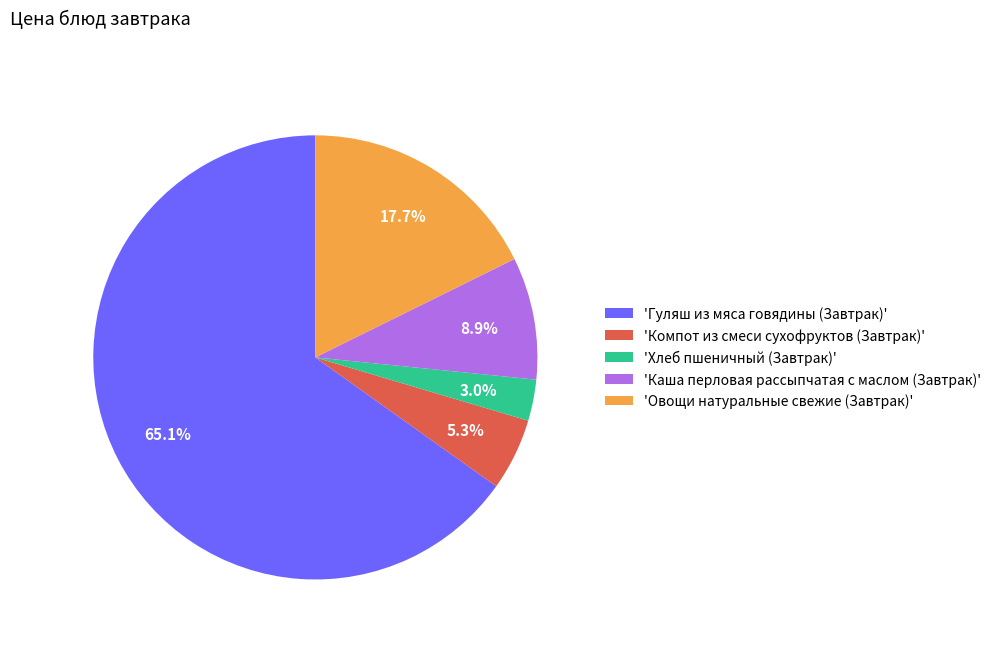

Do 'Каша перловая рассыпчатая с маслом (Завтрак)' and 'Овощи натуральные свежие (Завтрак)' together represent more than half of the pie?

No